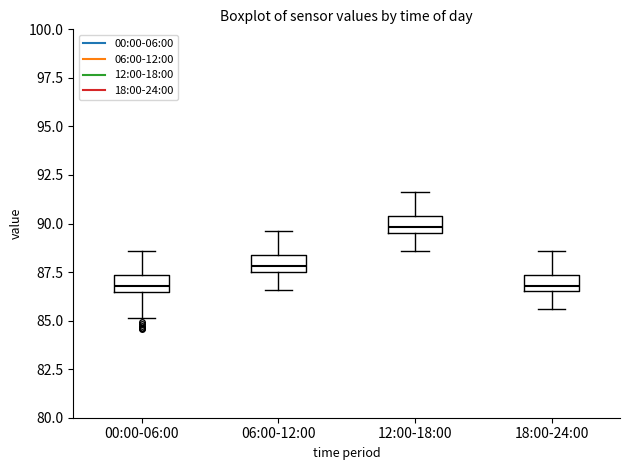

Where does the lower whisker of the box for 00:00-06:00 end on the y-axis? The values are not printed on the chart, so give them approximately, as read against the axis.

85.0